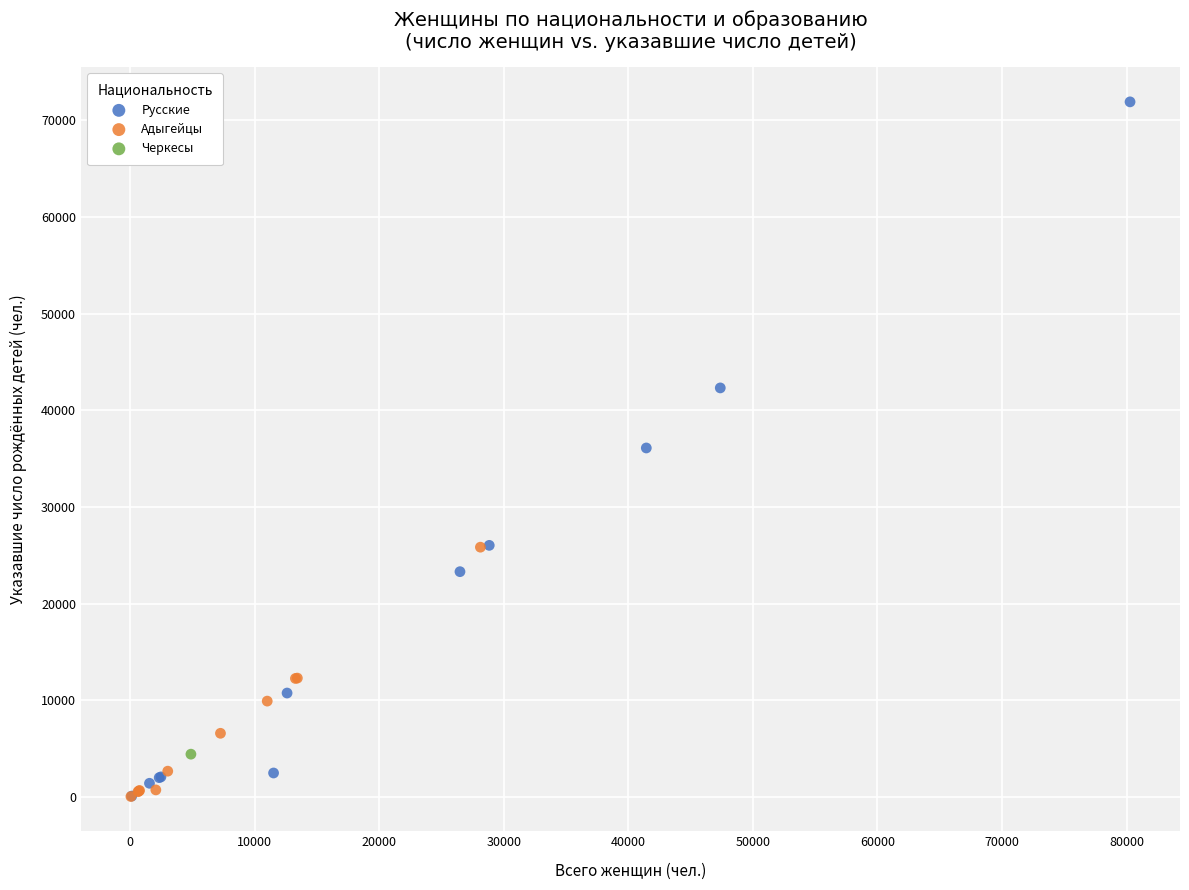

What are all the series names shown in the legend?

Русские, Адыгейцы, Черкесы